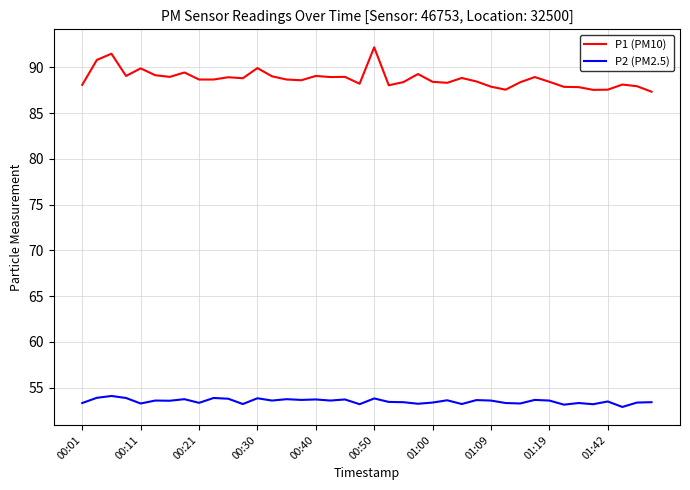

Does the chart display data point markers on the line(s)?

No